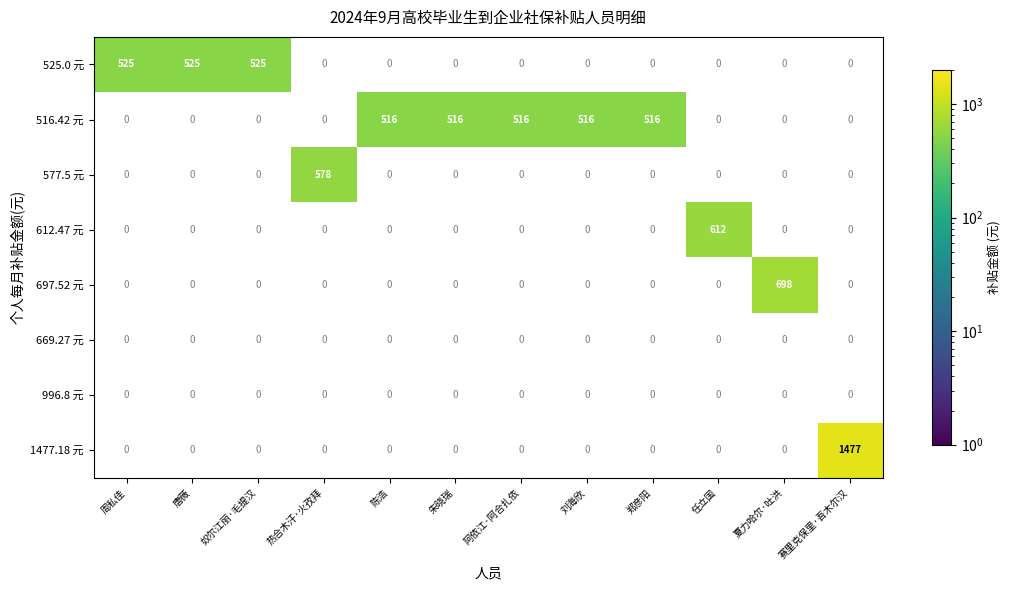

What is the maximum value shown in the chart?

1477.2